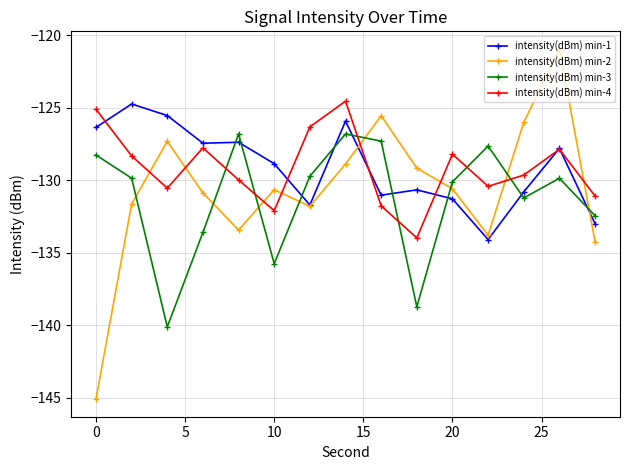

What is the maximum value for intensity(dBm) min-2?

-120.9